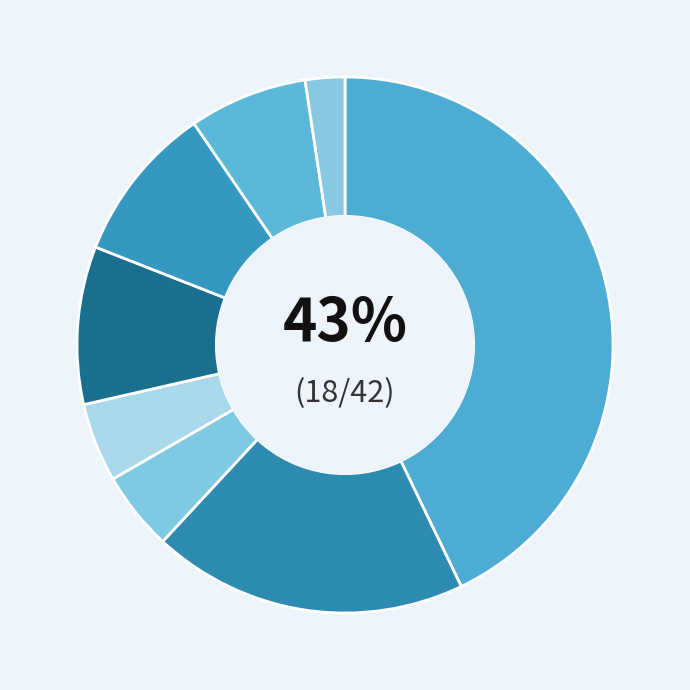

Which slice is the largest?

Western Europe